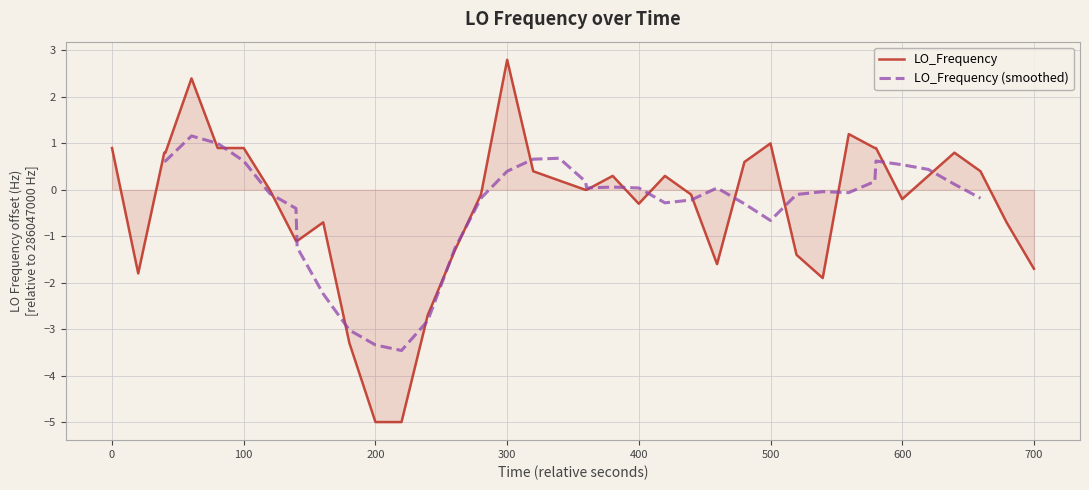

What is the lowest value of the LO_Frequency series?

-5.0